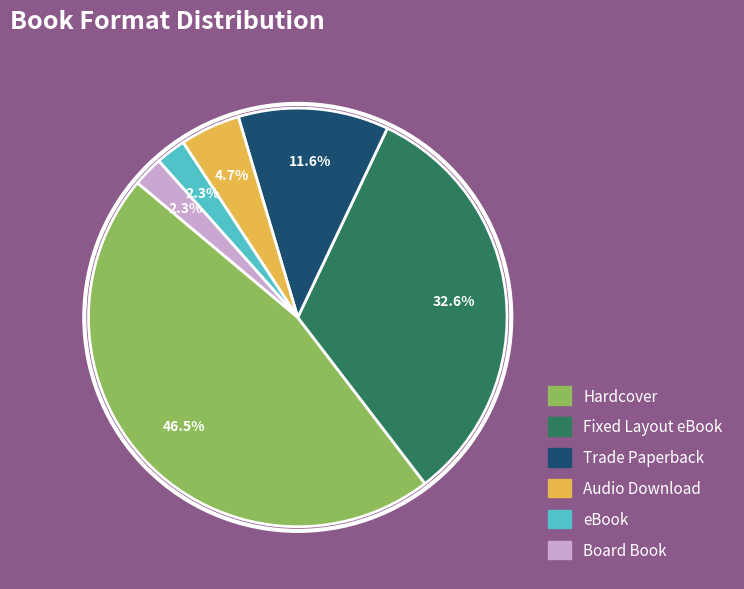

To the nearest percent, what is the difference between the largest and smallest slice percentages?

44%